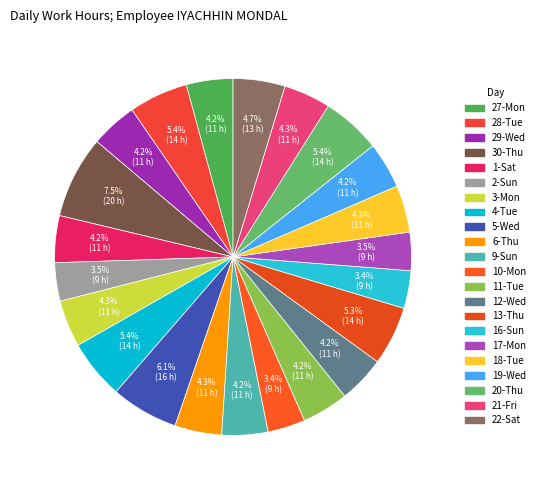

How many slices are in this pie chart?

22